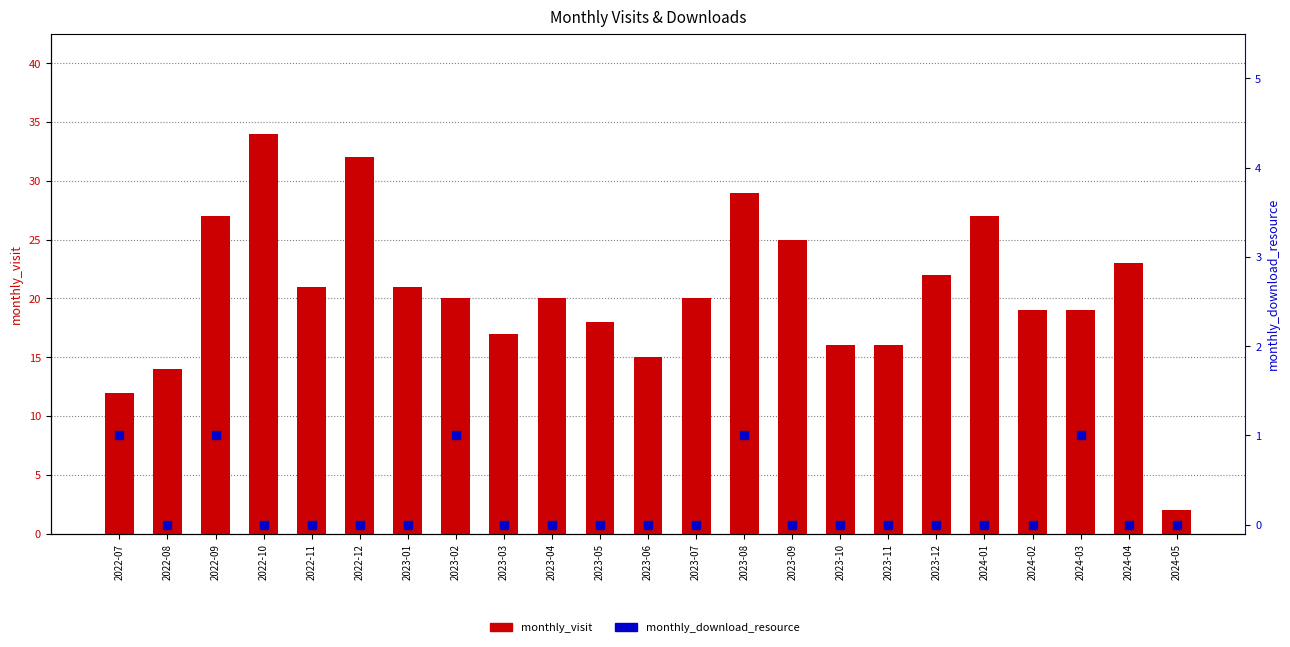

What are all the series names shown in the legend?

monthly_visit, monthly_download_resource